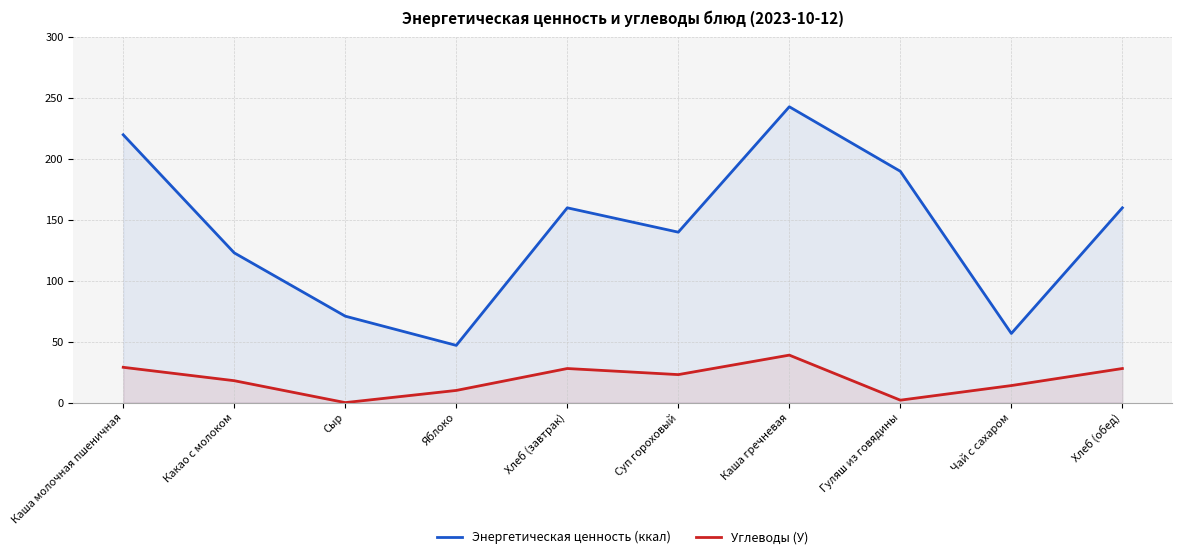

What is the difference between the maximum and minimum values in the Углеводы (У) series?

39.0